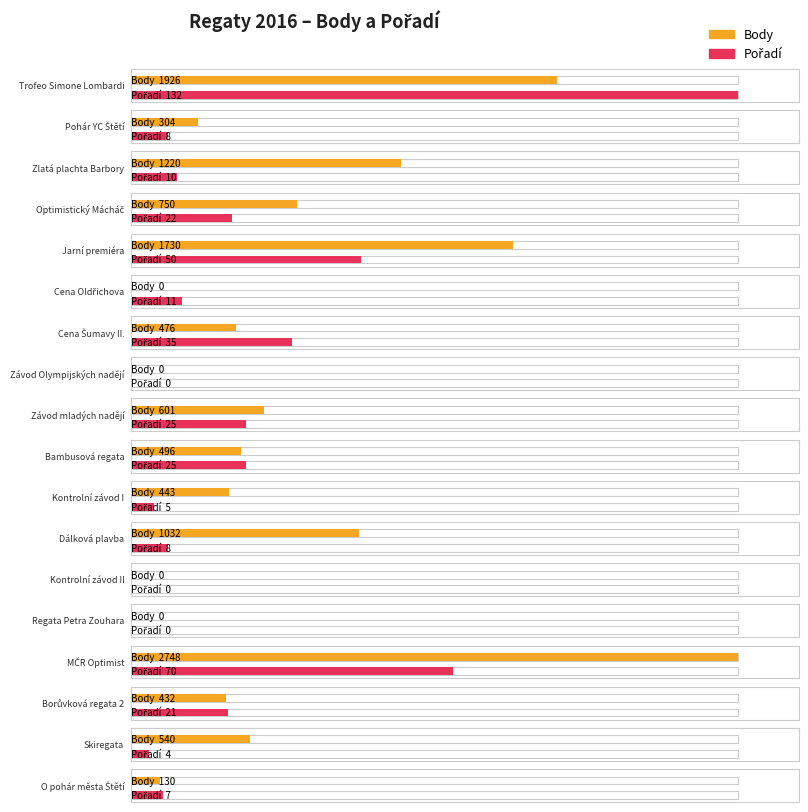

Reading left to right, extract all data points from this chart.

Body: Trofeo Simone Lombardi=1926	Pohár YC Štětí=304	Zlatá plachta Barbory=1220	Optimistický Mácháč=750	Jarní premiéra=1730	Cena Oldřichova=0	Cena Šumavy II.=476	Závod Olympijských nadějí=0	Závod mladých nadějí=601	Bambusová regata=496	Kontrolní závod I=443	Dálková plavba=1032	Kontrolní závod II=0	Regata Petra Zouhara=0	MČR Optimist=2748	Borůvková regata 2=432	Skiregata=540	O pohár města Štětí=130
Pořadí: Trofeo Simone Lombardi=132	Pohár YC Štětí=8	Zlatá plachta Barbory=10	Optimistický Mácháč=22	Jarní premiéra=50	Cena Oldřichova=11	Cena Šumavy II.=35	Závod Olympijských nadějí=0	Závod mladých nadějí=25	Bambusová regata=25	Kontrolní závod I=5	Dálková plavba=8	Kontrolní závod II=0	Regata Petra Zouhara=0	MČR Optimist=70	Borůvková regata 2=21	Skiregata=4	O pohár města Štětí=7